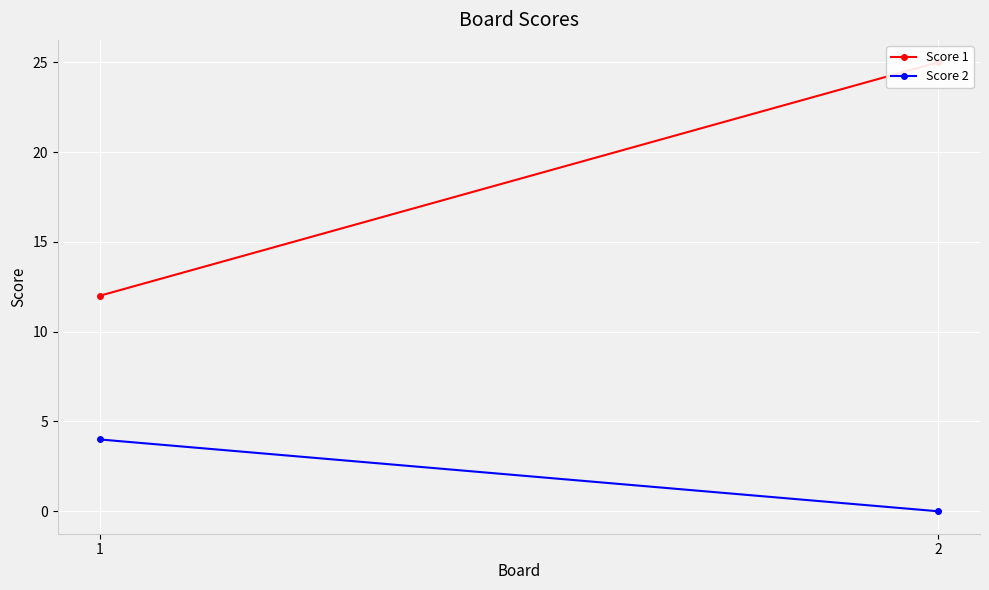

What is the sum of the Score 1 values at 1 and 2?

37